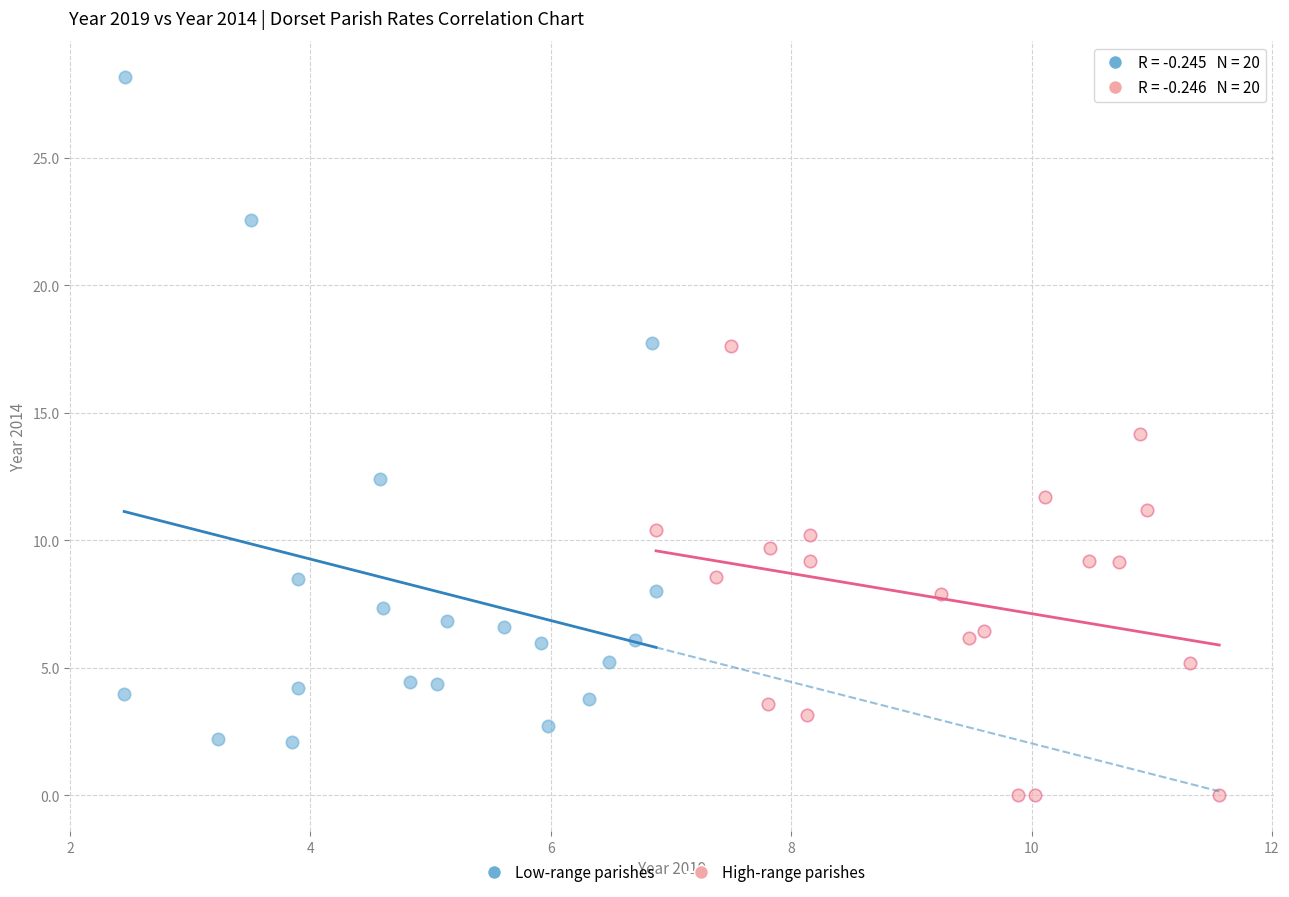

Which series has the largest Y range (max minus min)?

Low-range parishes